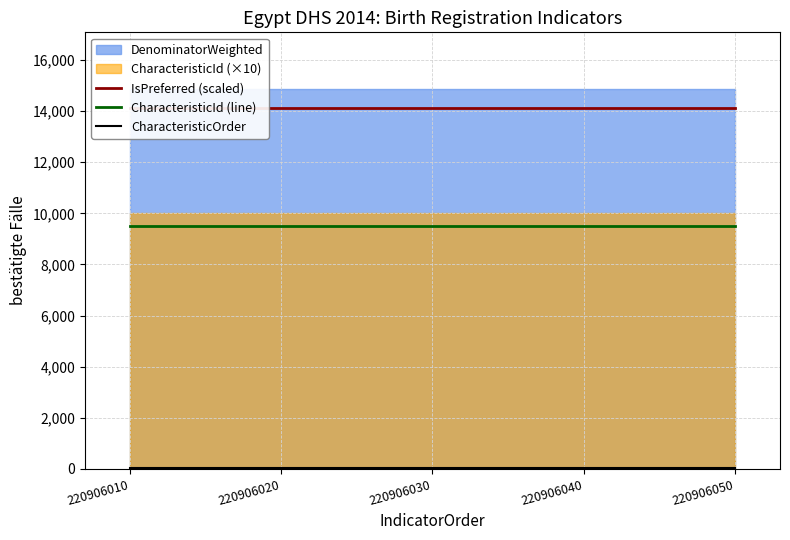

The value of CharacteristicId (line) at 220906030 is 9500. True or false?

True